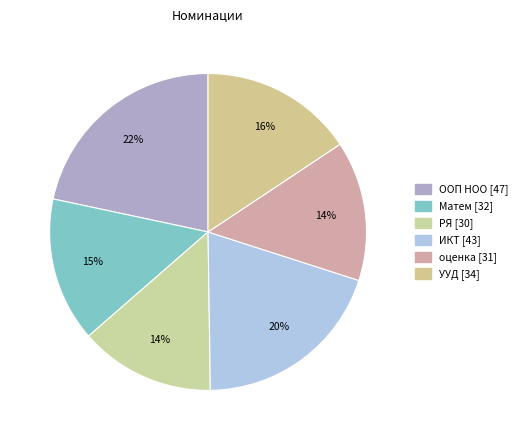

Does any single category account for the majority?

No